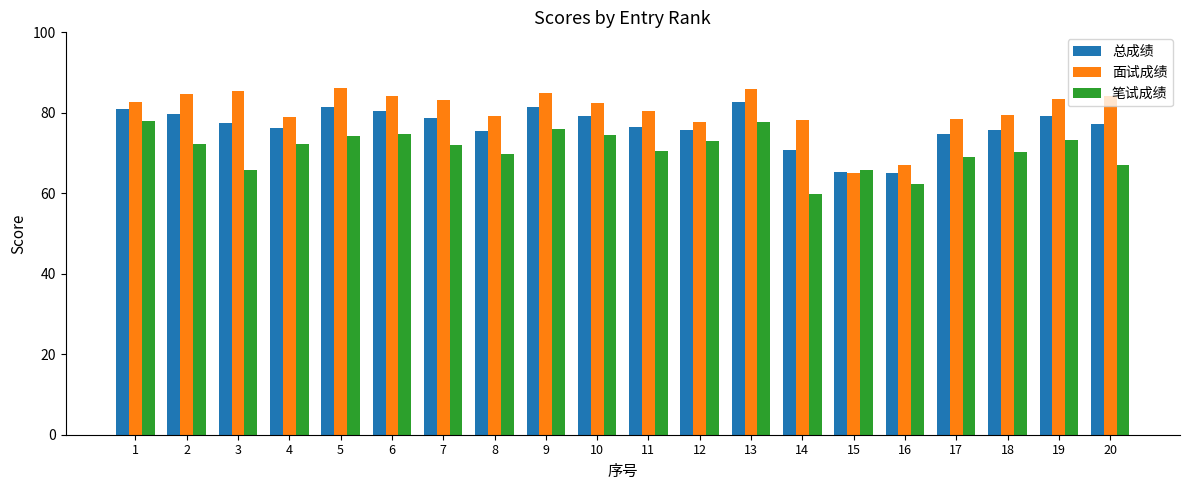

Is the value of 总成绩 at 7 greater than the value of 笔试成绩 at 16?

Yes